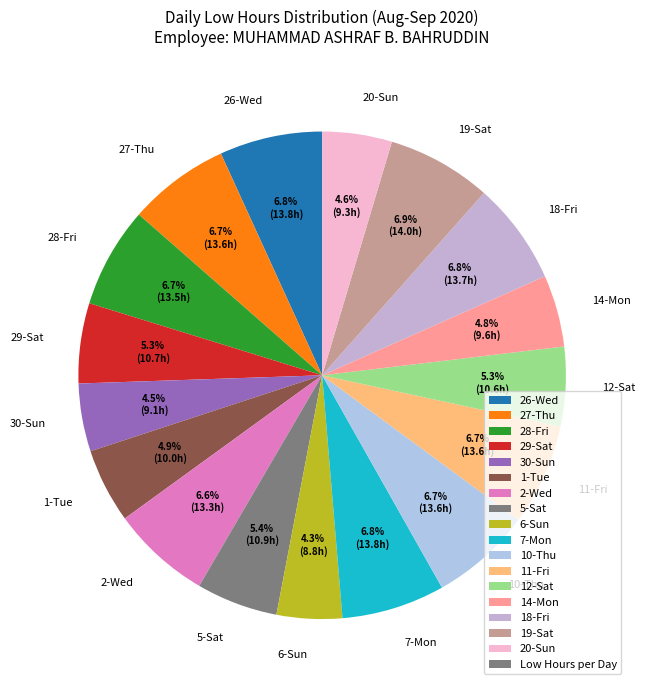

Approximately how many times larger is the value at 2-Wed compared to 27-Thu?

1.0